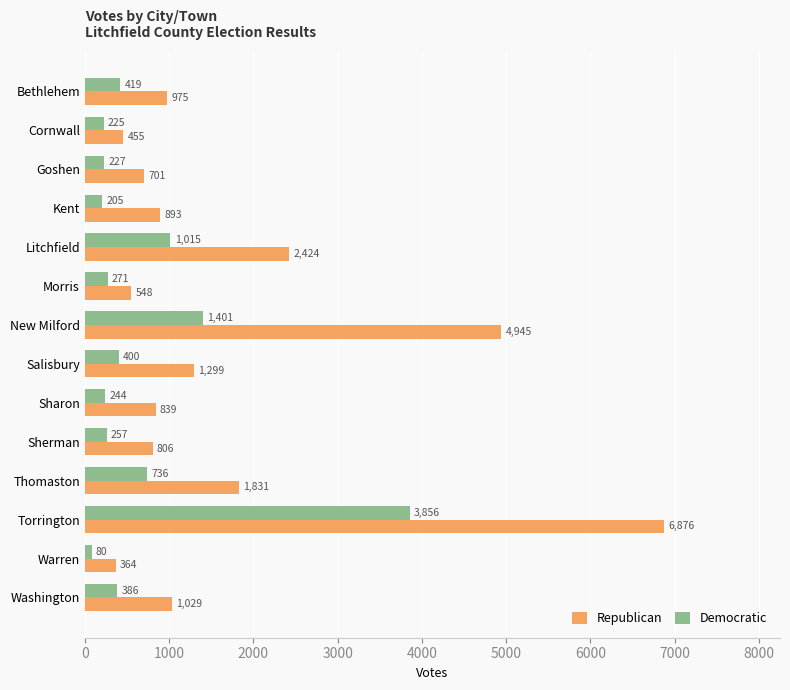

Where is Republican nearest to the value 3620?

Litchfield